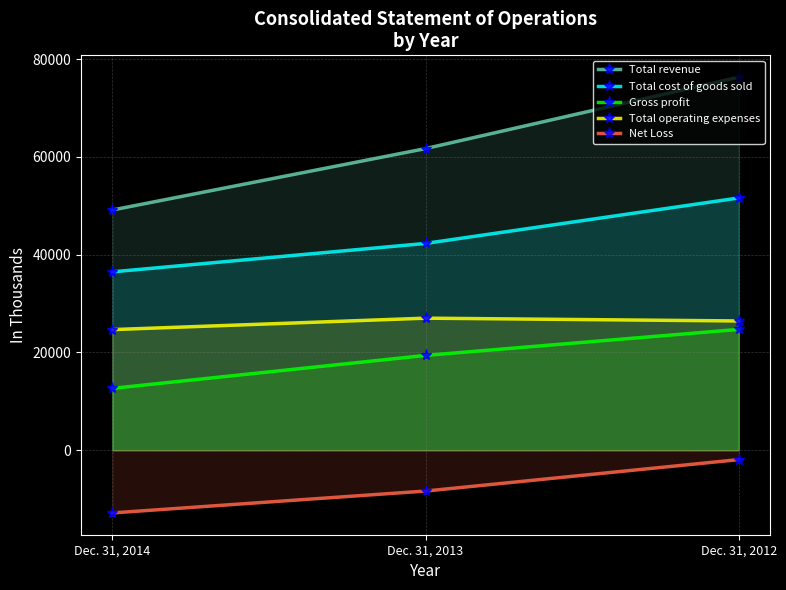

How many values in the Total cost of goods sold series exceed 42303?

1